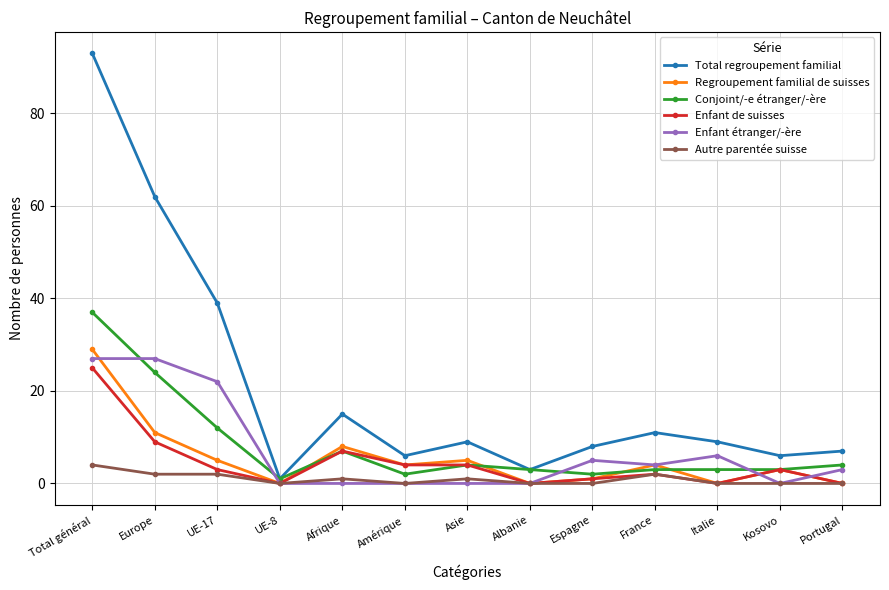

Which series has the widest spread of values?

Total regroupement familial